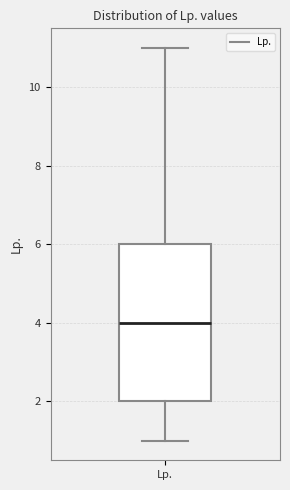

Transcribe this box plot: give where the median line is, the range the box spans, and where the two whiskers end, as read against the y-axis. The values are not printed on the chart, so give them approximately, as read against the axis.

median 4, box 2 to 6, whiskers 1 to 11